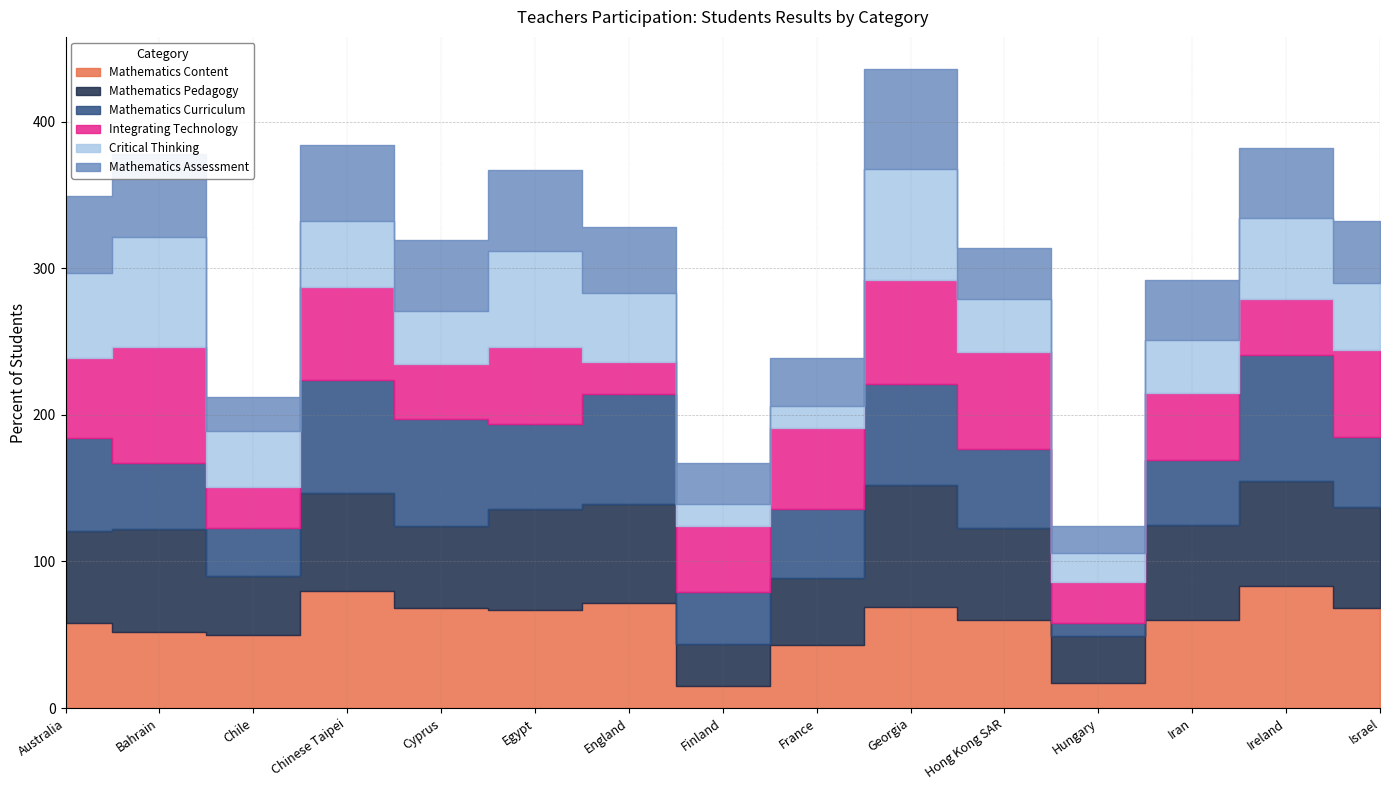

How many data points in Mathematics Curriculum are above 54?

7